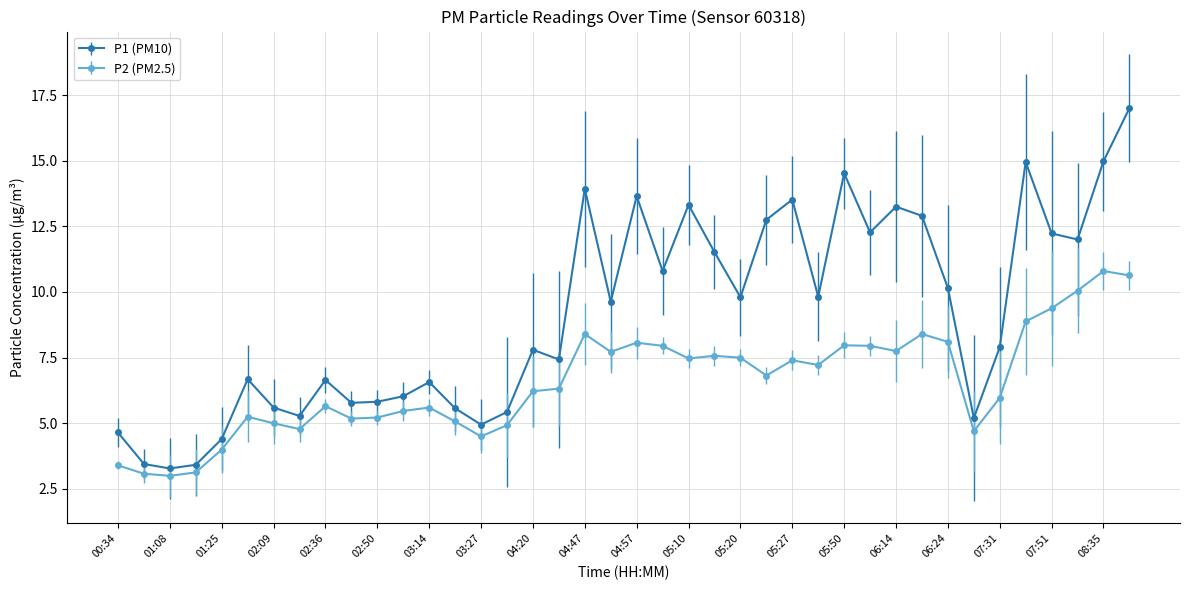

Does the chart display data point markers on the line(s)?

Yes